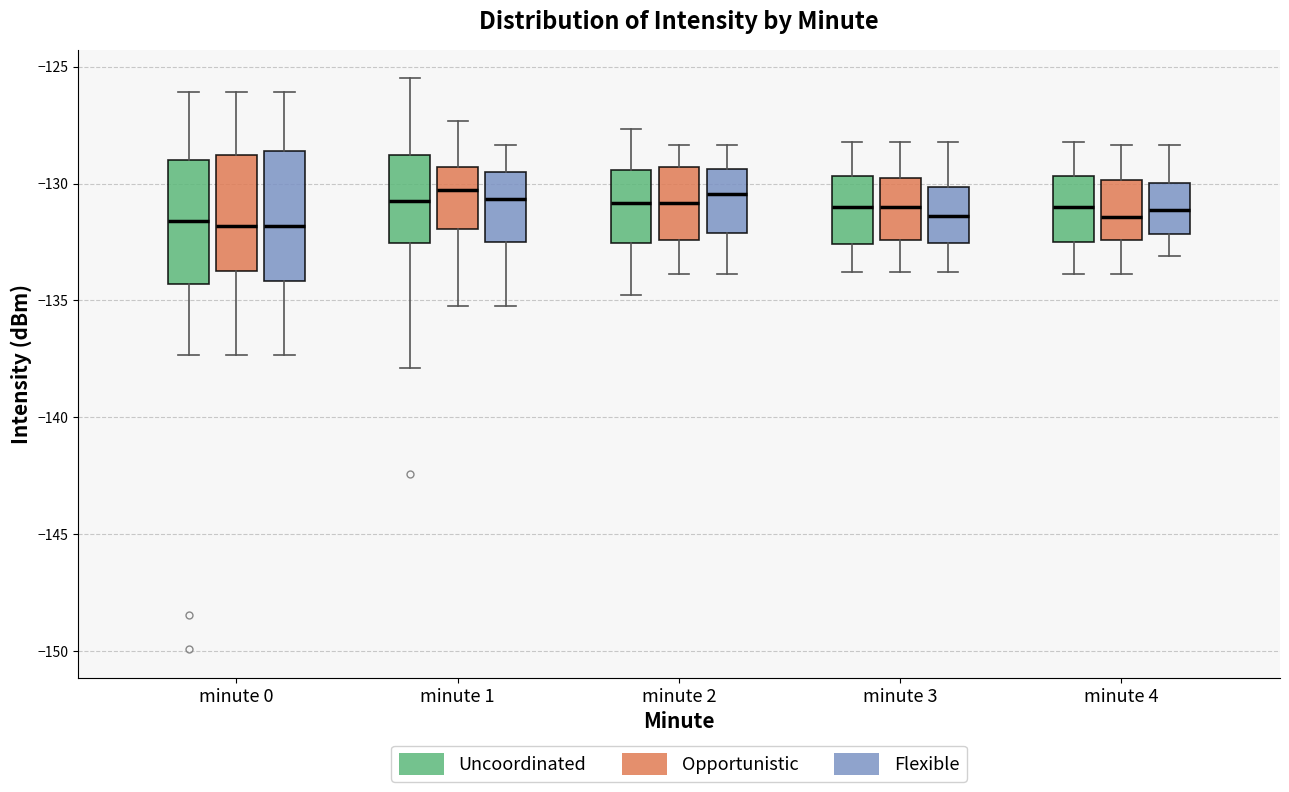

Reading left to right, transcribe this box plot: for each box, give where its median line is, the range the box spans, and where its two whiskers end, as read against the y-axis. The values are not printed on the chart, so give them approximately, as read against the axis.

minute 0 (Uncoordinated): median -131.5, box -134.5 to -129.0, whiskers -137.5 to -126.0
minute 0 (Opportunistic): median -132.0, box -133.5 to -129.0, whiskers -137.5 to -126.0
minute 0 (Flexible): median -132.0, box -134.0 to -128.5, whiskers -137.5 to -126.0
minute 1 (Uncoordinated): median -130.5, box -132.5 to -129.0, whiskers -138.0 to -125.5
minute 1 (Opportunistic): median -130.5, box -132.0 to -129.5, whiskers -135.0 to -127.5
minute 1 (Flexible): median -130.5, box -132.5 to -129.5, whiskers -135.0 to -128.5
minute 2 (Uncoordinated): median -131.0, box -132.5 to -129.5, whiskers -135.0 to -127.5
minute 2 (Opportunistic): median -131.0, box -132.5 to -129.5, whiskers -134.0 to -128.5
minute 2 (Flexible): median -130.5, box -132.0 to -129.5, whiskers -134.0 to -128.5
minute 3 (Uncoordinated): median -131.0, box -132.5 to -129.5, whiskers -134.0 to -128.0
minute 3 (Opportunistic): median -131.0, box -132.5 to -130.0, whiskers -134.0 to -128.0
minute 3 (Flexible): median -131.5, box -132.5 to -130.0, whiskers -134.0 to -128.0
minute 4 (Uncoordinated): median -131.0, box -132.5 to -129.5, whiskers -134.0 to -128.0
minute 4 (Opportunistic): median -131.5, box -132.5 to -130.0, whiskers -134.0 to -128.5
minute 4 (Flexible): median -131.0, box -132.0 to -130.0, whiskers -133.0 to -128.5